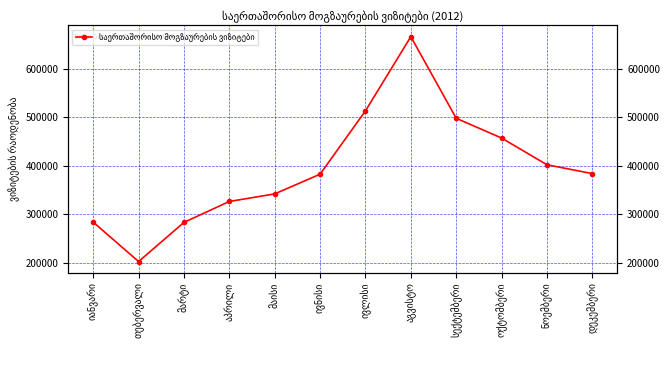

What is the sum of all values?

4741346